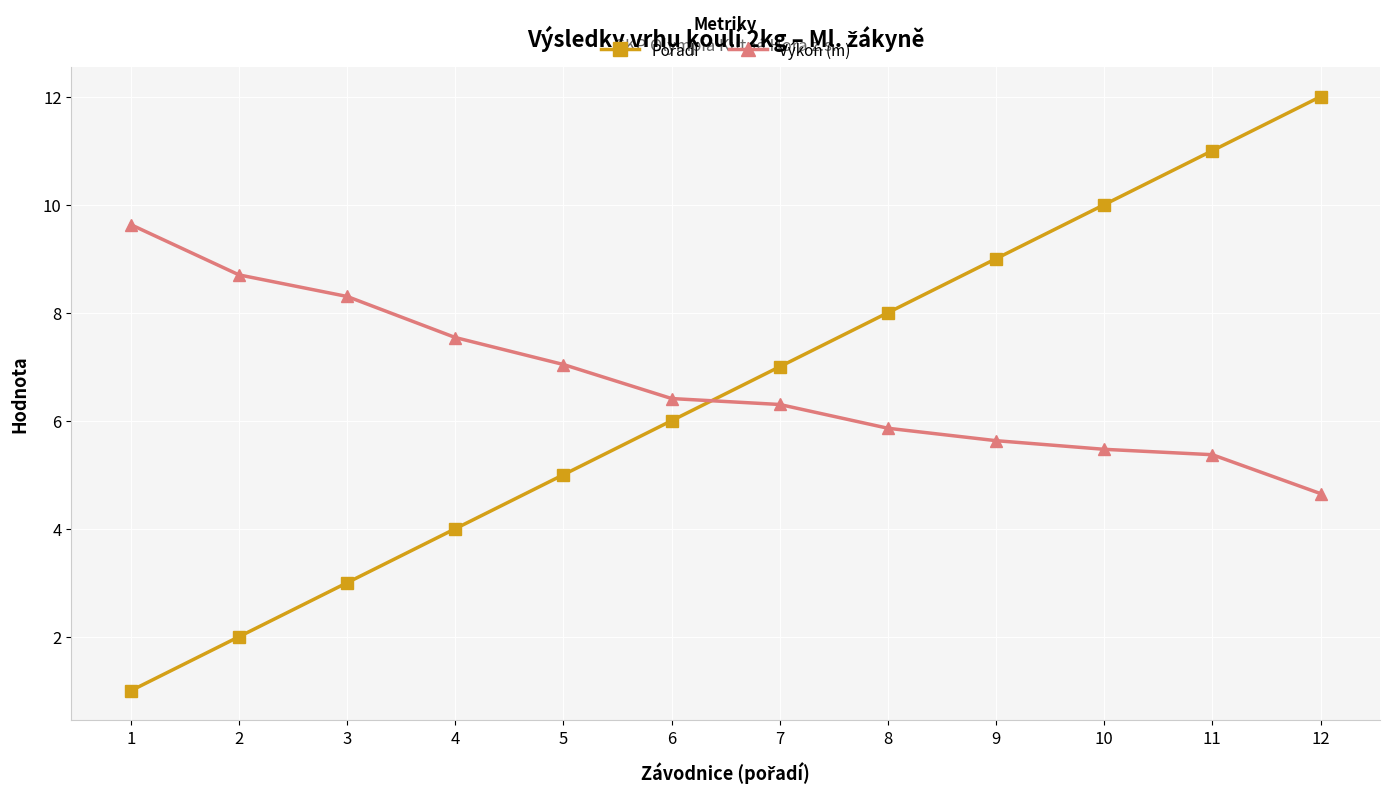

Which series has the largest total across all categories?

Výkon (m)